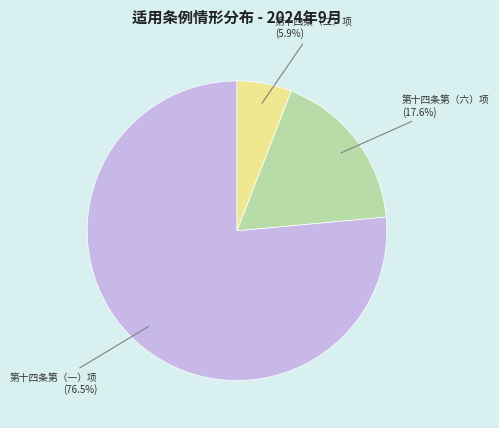

Do 第十四条第（一）项 and 第十四条第（六）项 together represent more than half of the pie?

Yes